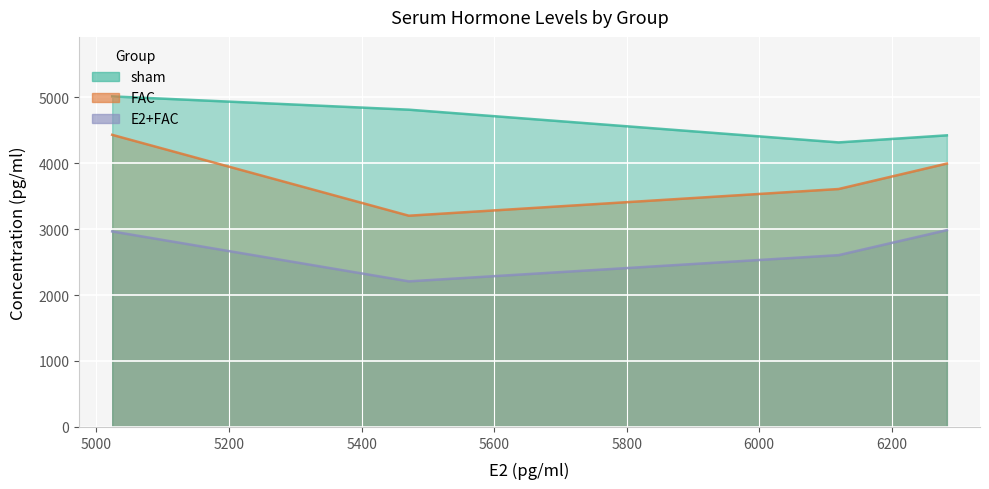

True or false: FAC has a value of 4428.6 at 5023.8.

True